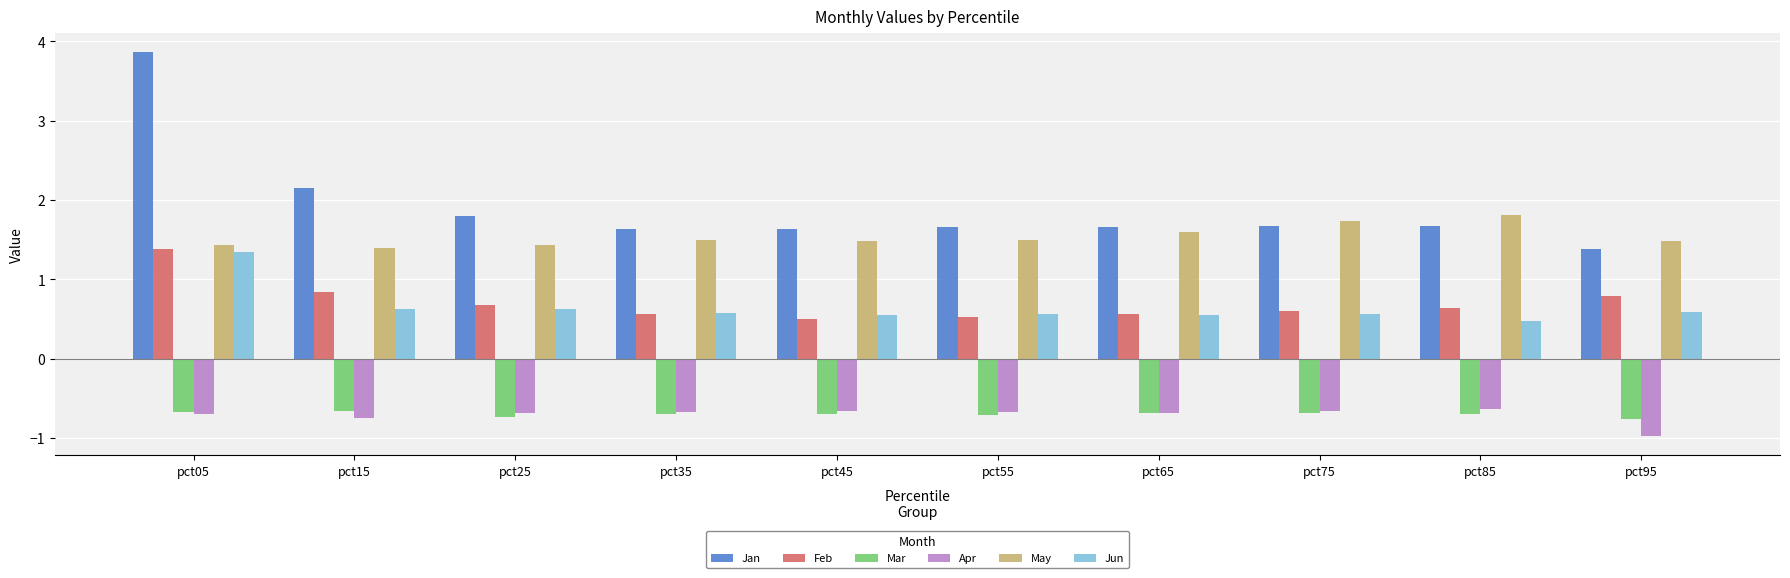

How many groups of bars are there?

10